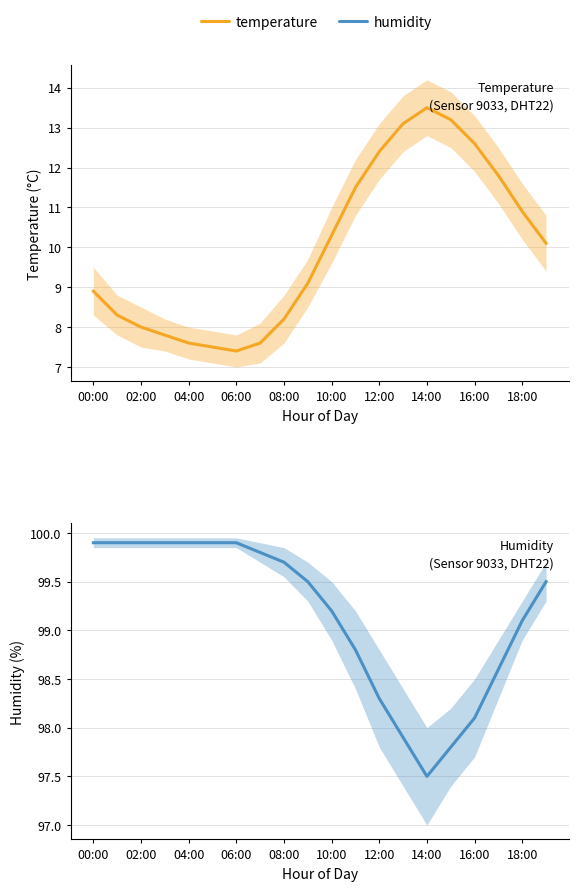

True or false: humidity and temperature cross at least once.

False